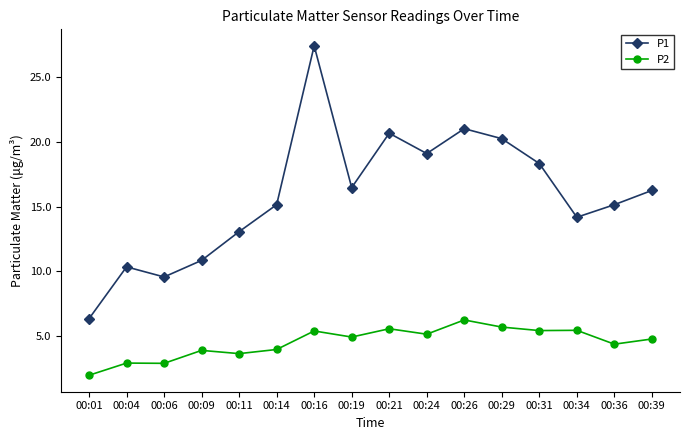

At how many categories does at least one series exceed 17?

6